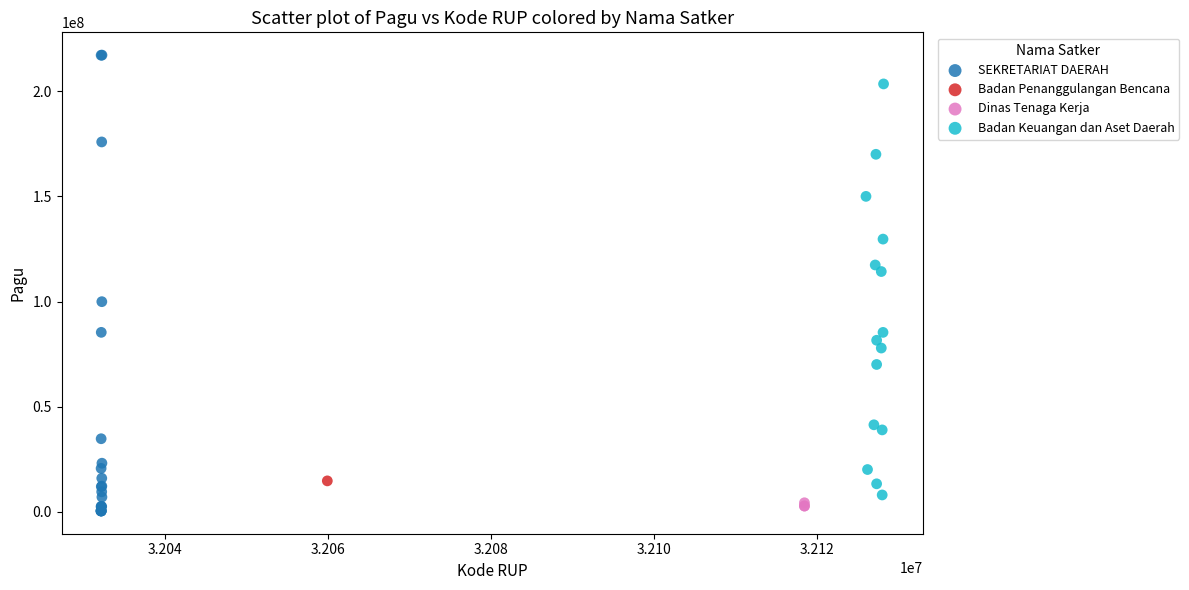

Which series reaches the maximum Y coordinate?

SEKRETARIAT DAERAH